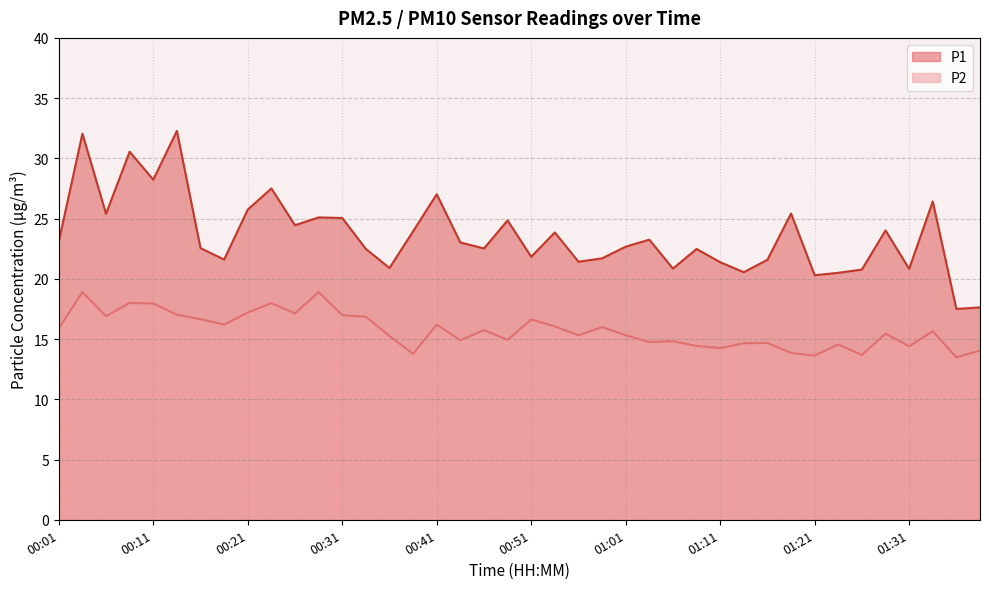

True or false: P2 and P1 intersect in this chart.

False